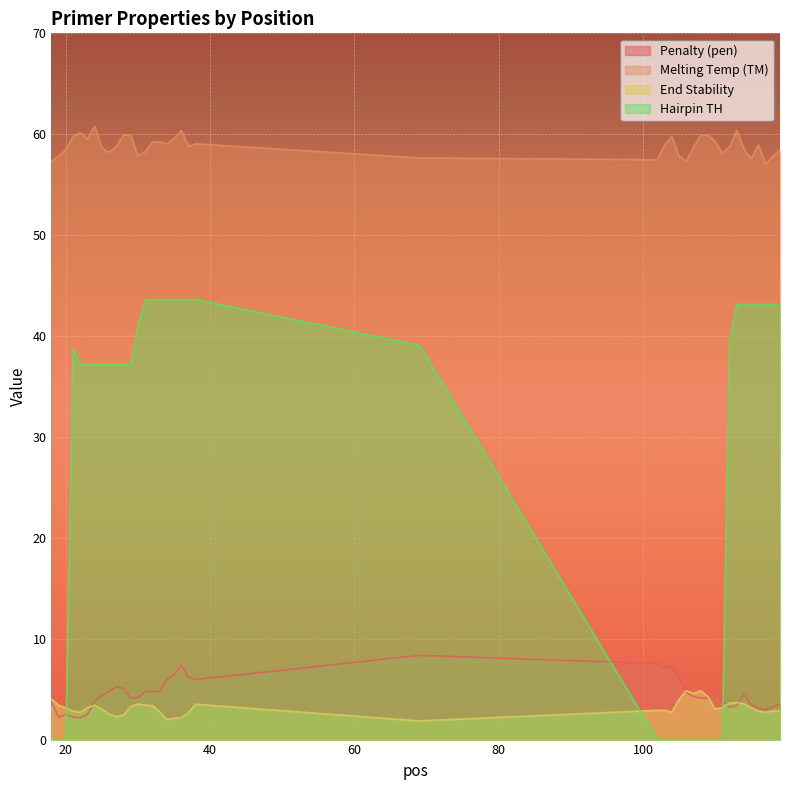

What is the average value of the PRIMER_LEFT_0_HAIRPIN_TH series?

27.7